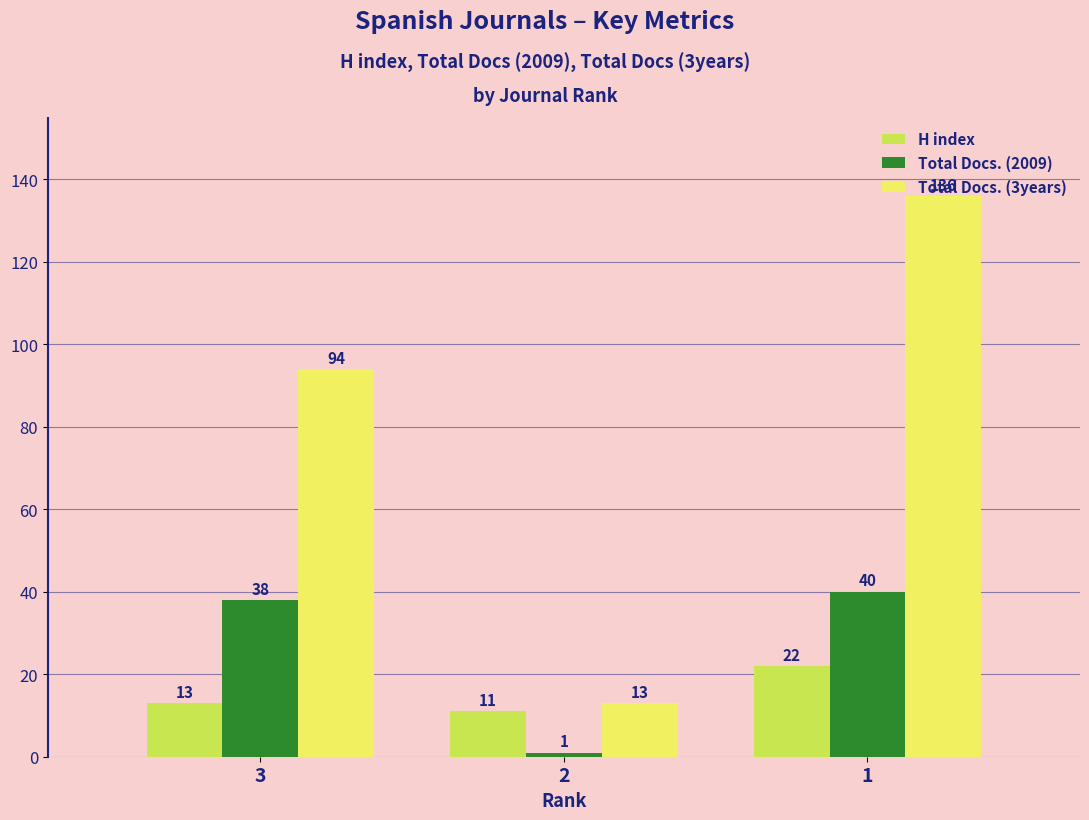

At which label does H index reach its minimum?

2